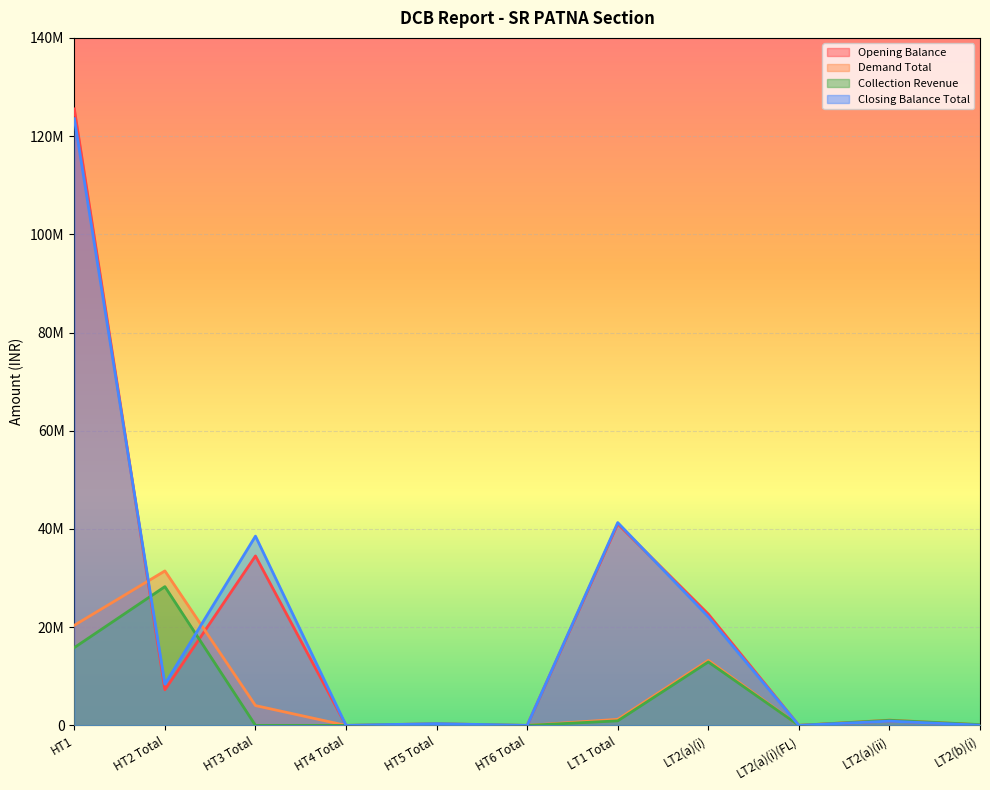

At which category does Opening Balance reach its first local peak?

HT3 Total